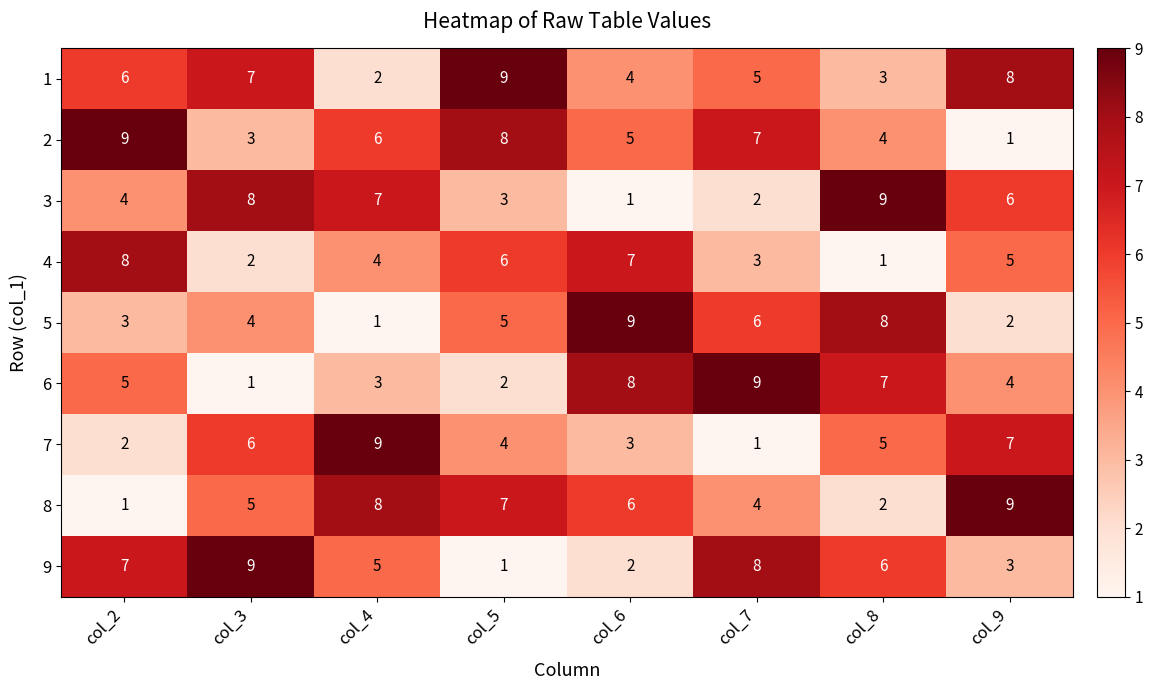

At which label does 8 first exceed 6?

col_4